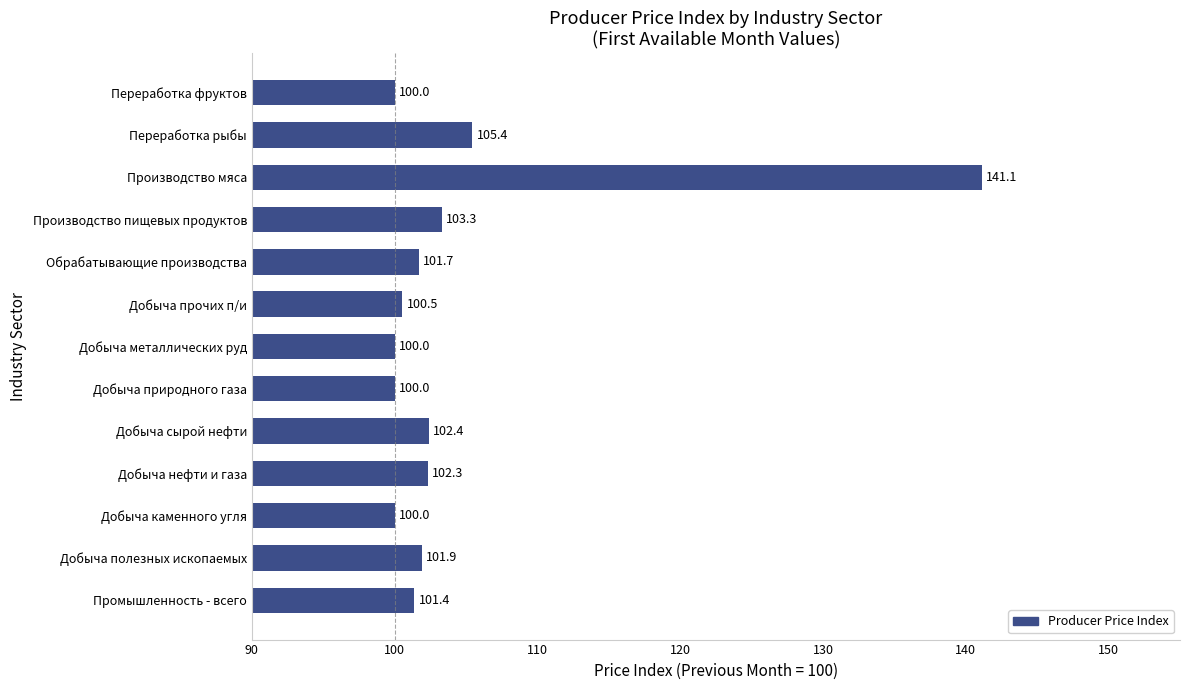

What is the change in value from Добыча нефти и газа to Добыча природного газа?

-2.3